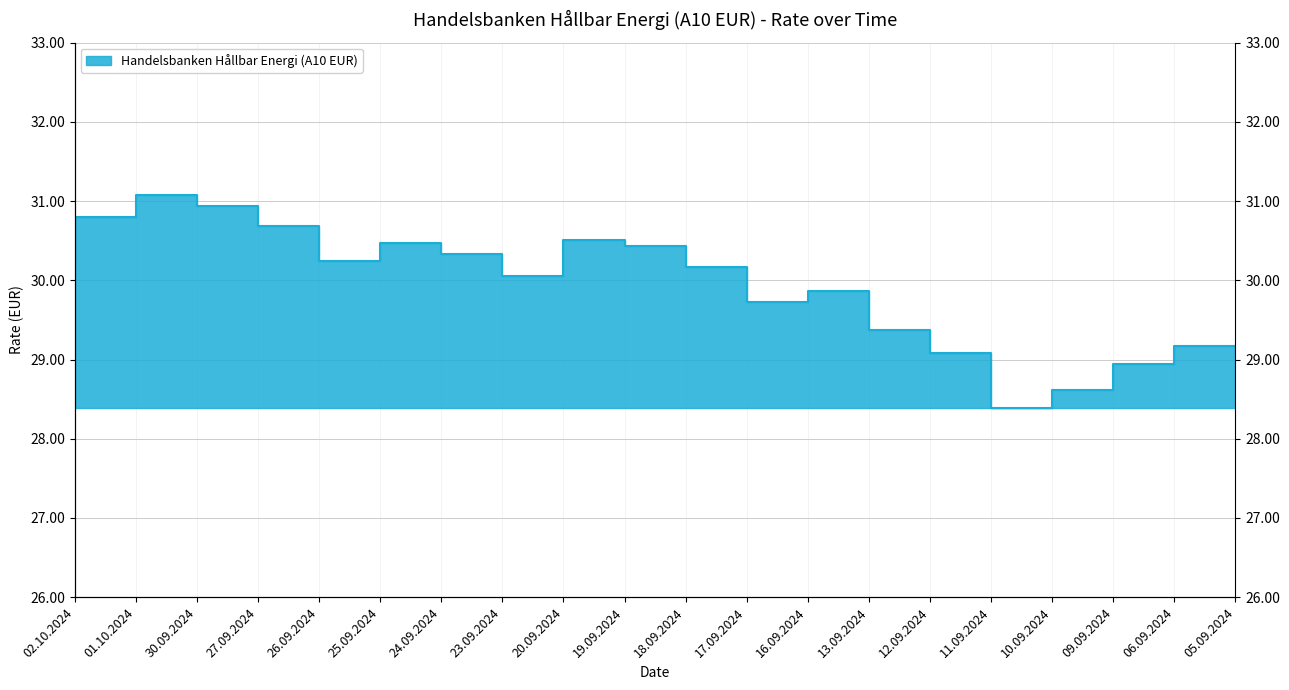

Reading left to right, transcribe all the data shown in this chart.

02.10.2024=30.2	01.10.2024=30.8	30.09.2024=31.1	27.09.2024=30.9	26.09.2024=30.7	25.09.2024=30.2	24.09.2024=30.5	23.09.2024=30.3	20.09.2024=30.1	19.09.2024=30.5	18.09.2024=30.4	17.09.2024=30.2	16.09.2024=29.7	13.09.2024=29.9	12.09.2024=29.4	11.09.2024=29.1	10.09.2024=28.4	09.09.2024=28.6	06.09.2024=28.9	05.09.2024=29.2